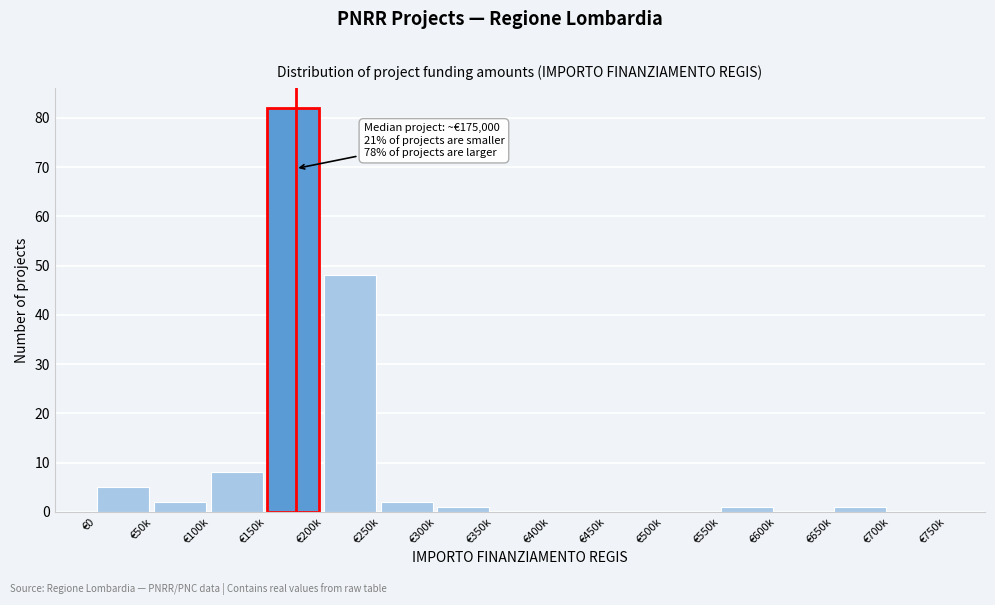

Reading left to right, transcribe all the data shown in this chart.

€0=5	€50k=2	€100k=8	€150k=82	€200k=48	€250k=2	€300k=1	€350k=0	€400k=0	€450k=0	€500k=0	€550k=1	€600k=0	€650k=1	€700k=0